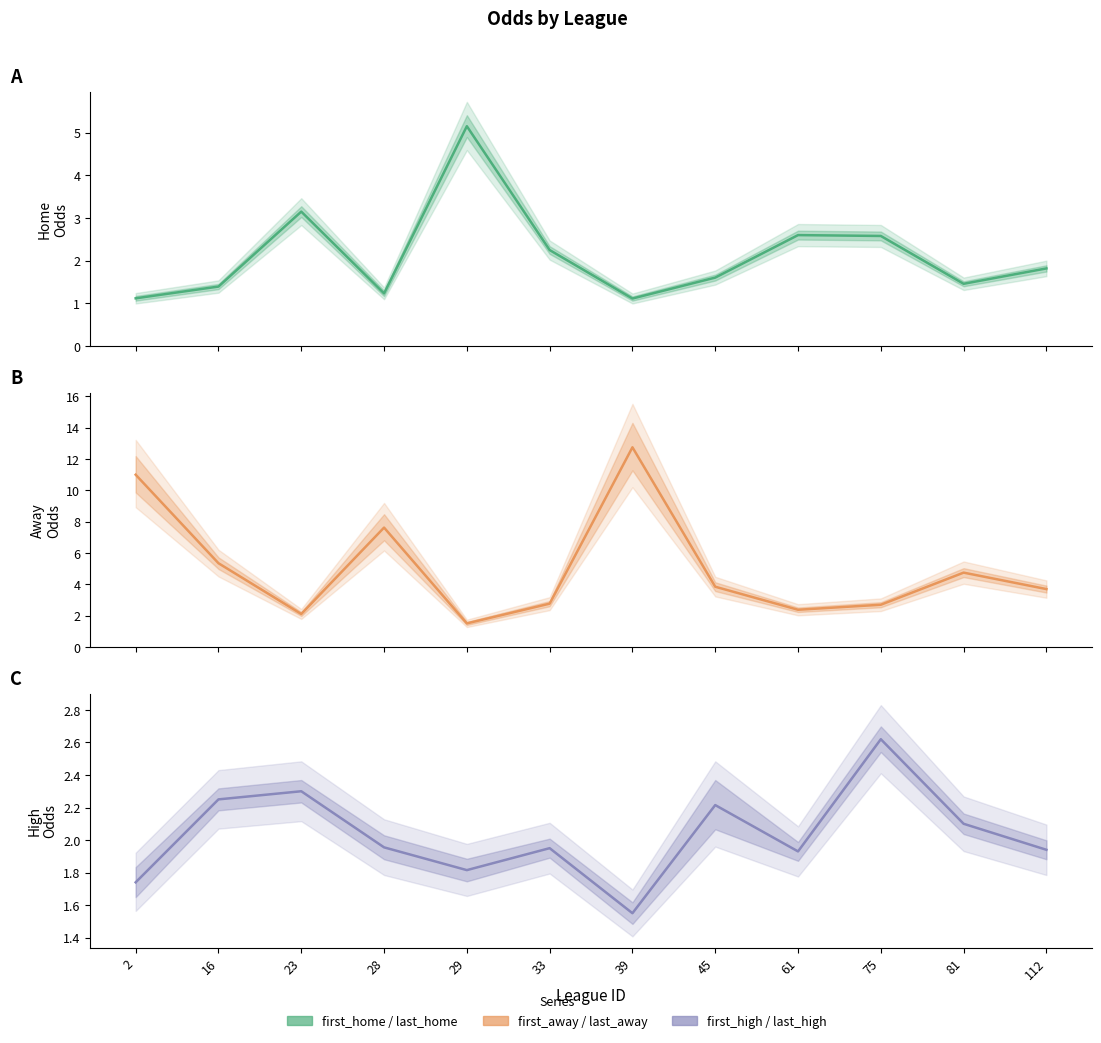

At how many categories does at least one series exceed 3?

9